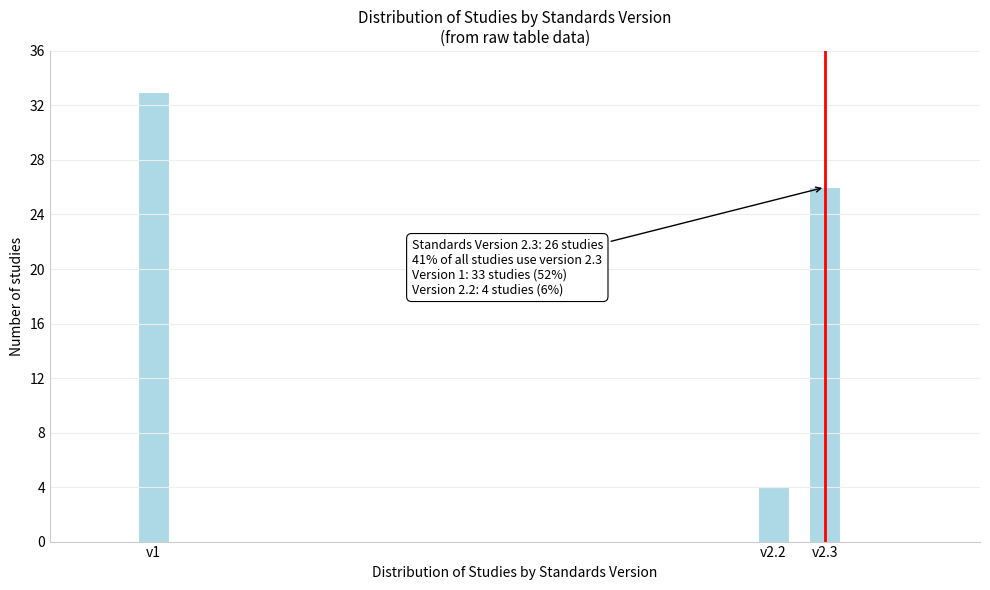

Reading left to right, transcribe all the data shown in this chart.

v1=33	v2.2=4	v2.3=26